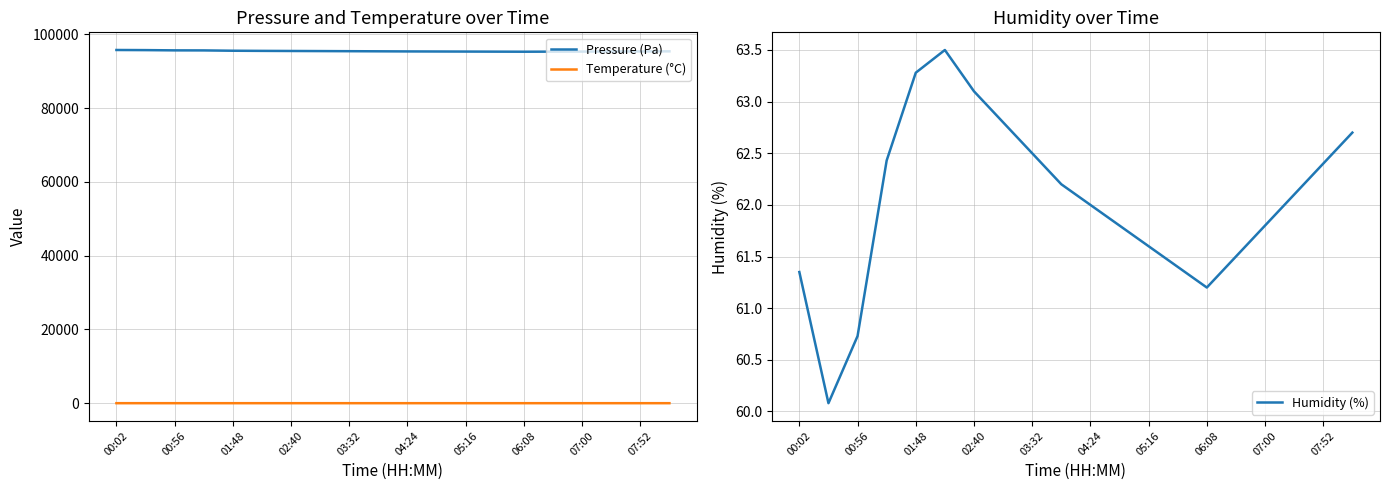

What is the highest value of the Humidity (%) series?

63.5